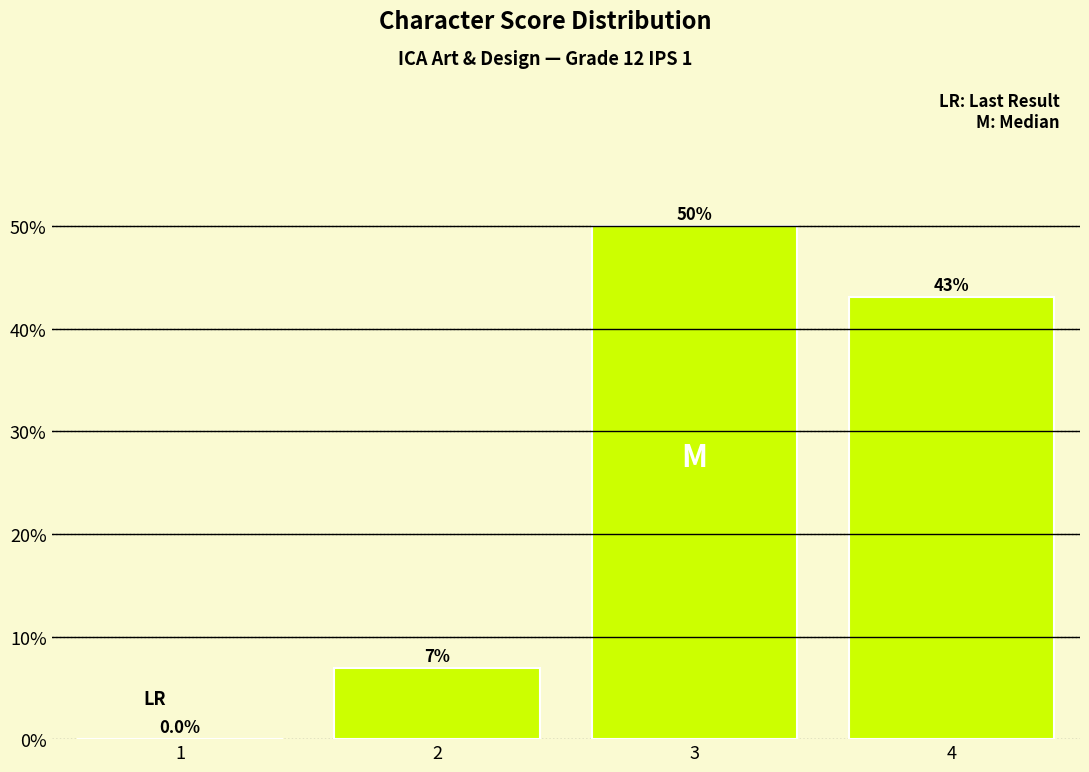

What is the greatest value displayed?

50.0